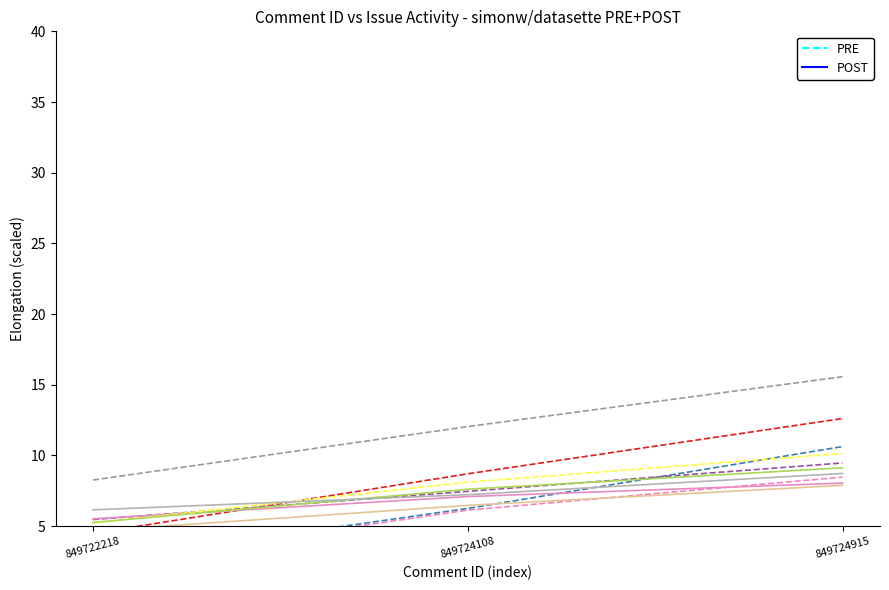

At how many categories does at least one series exceed 4?

3